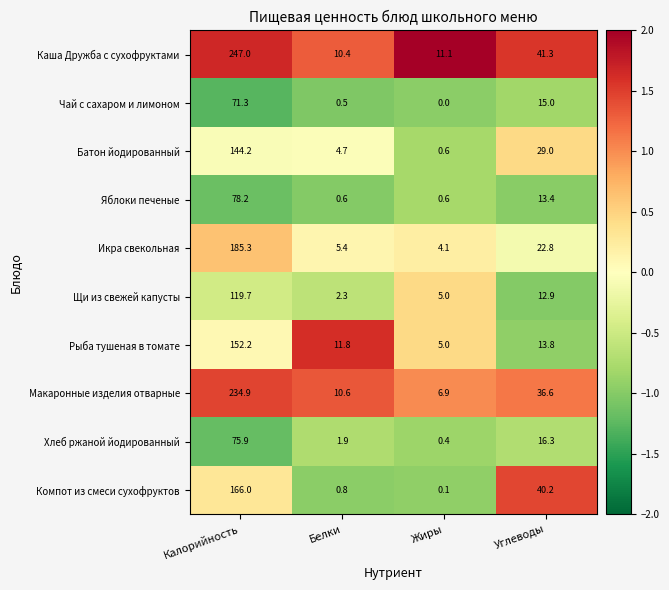

Rank the categories by Батон йодированный value from highest to lowest.

Калорийность, Углеводы, Белки, Жиры